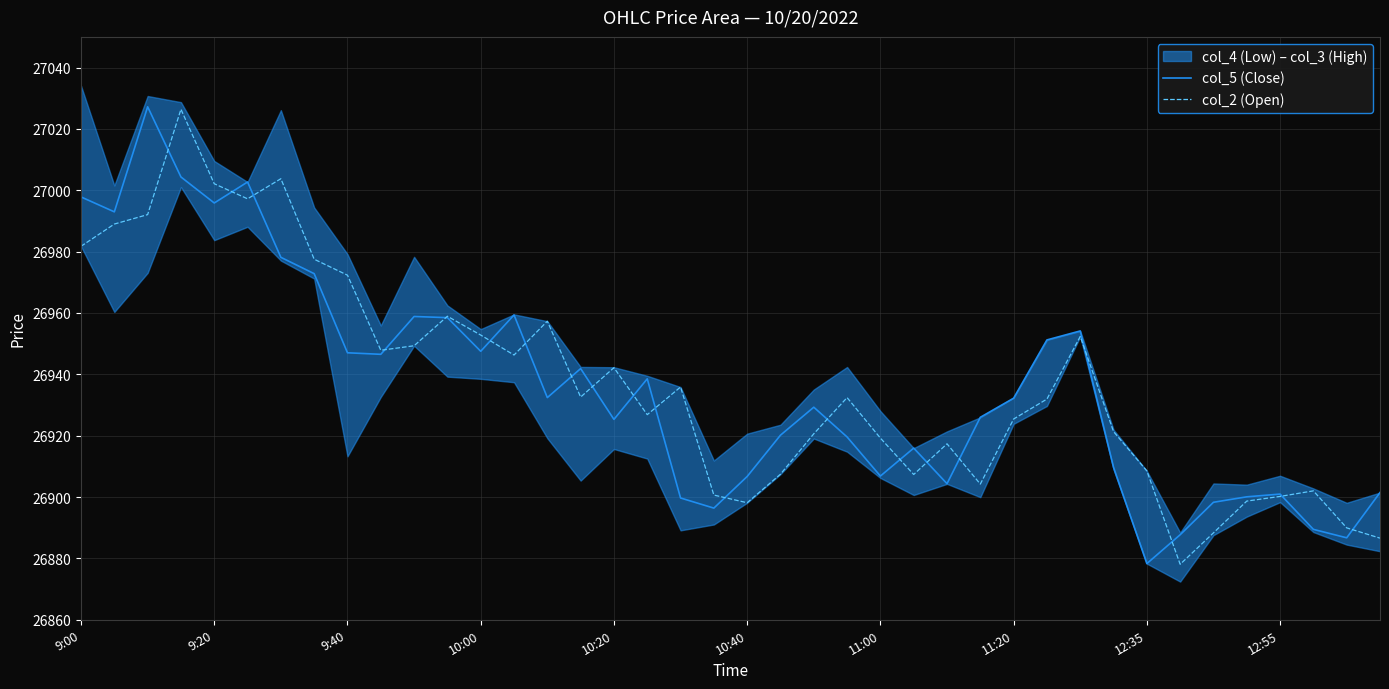

Rank the series by their maximum value, from lowest to highest.

col_2 (Open), col_5 (Close)